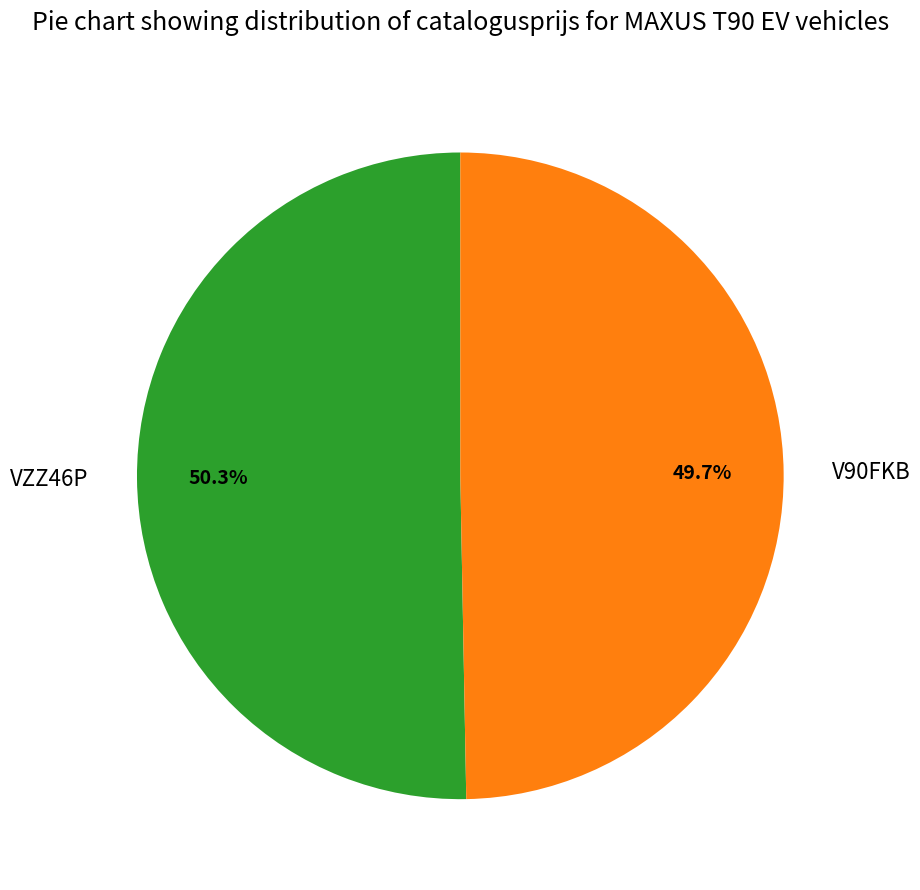

Does V90FKB account for over 50% of the chart?

No